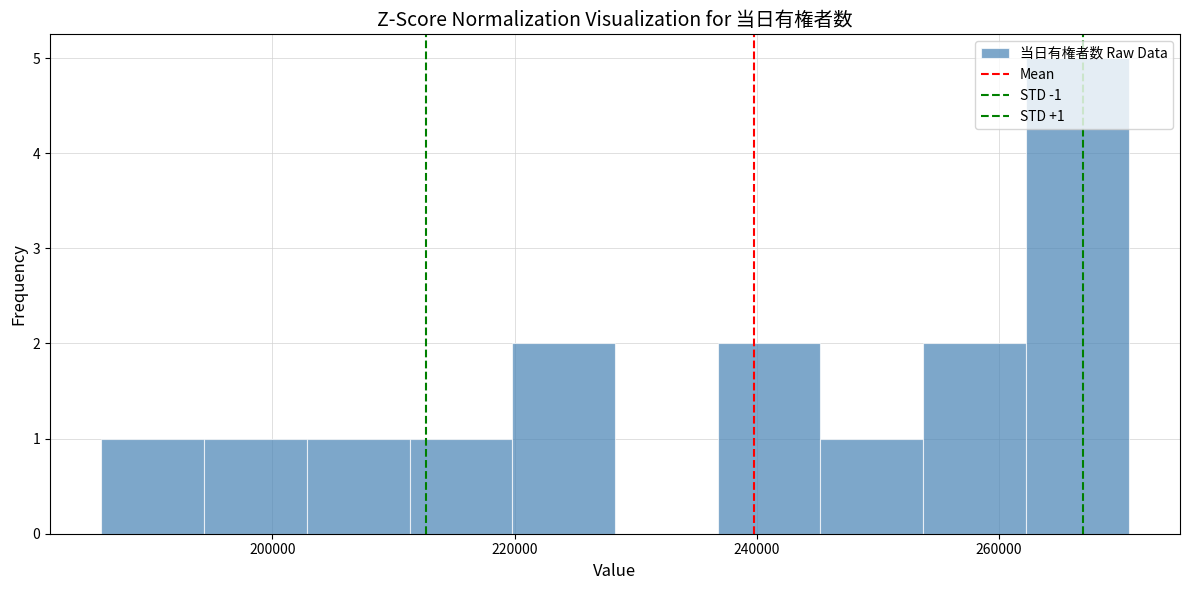

Which range on the x-axis has the tallest bar?

262000 to 270000